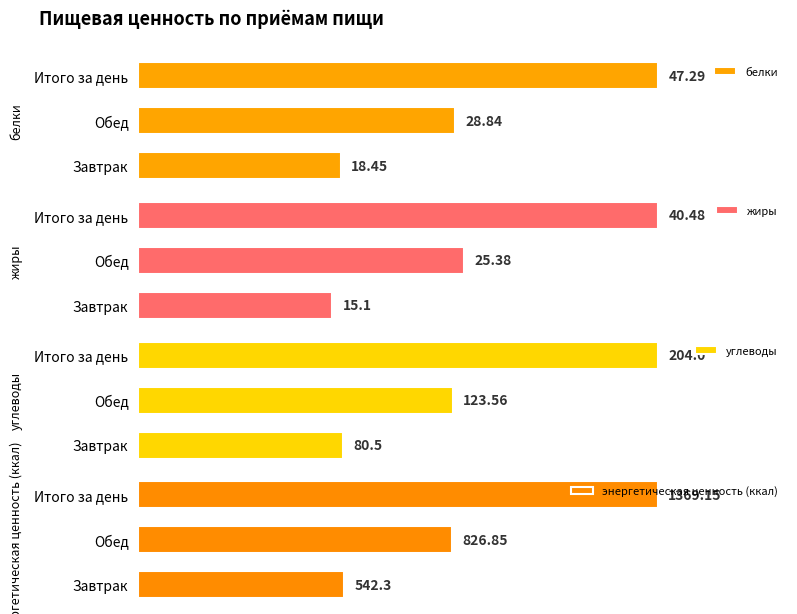

What is the value of the белки bar at the 2nd from the left?

28.8